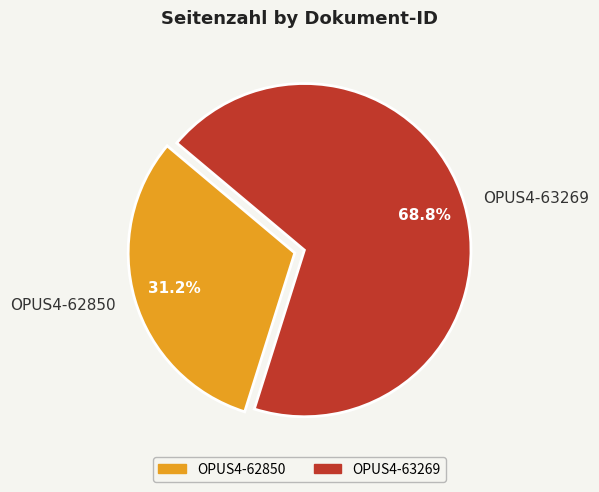

Between OPUS4-62850 and OPUS4-63269, which is larger?

OPUS4-63269